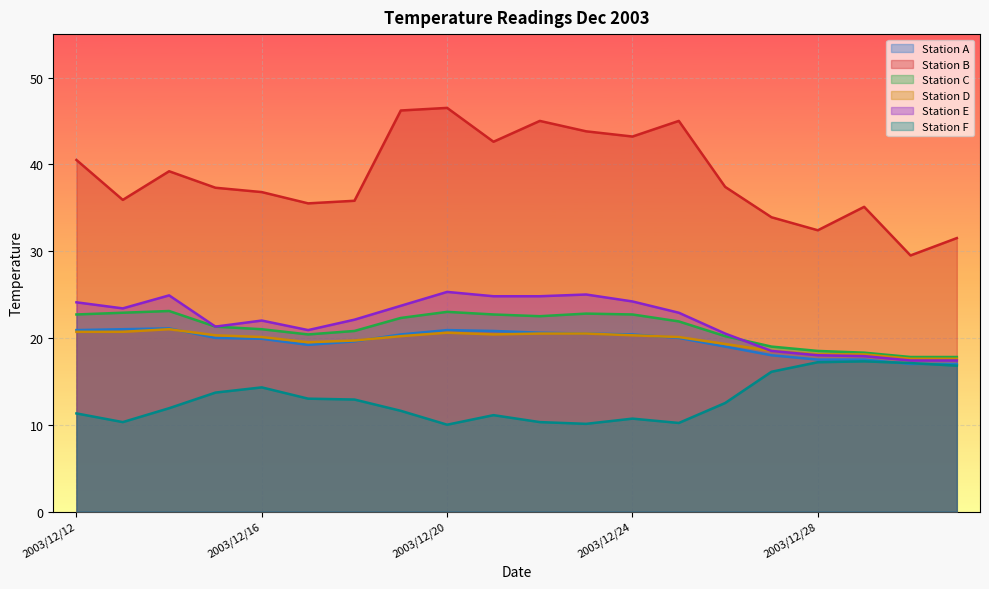

What is the average value of the Station F series?

12.9